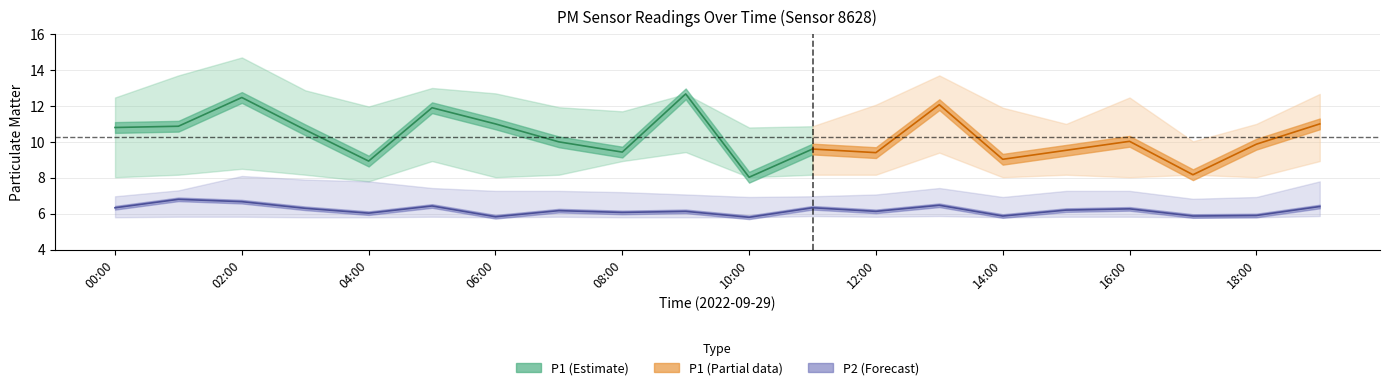

What is the smallest value displayed?

5.8